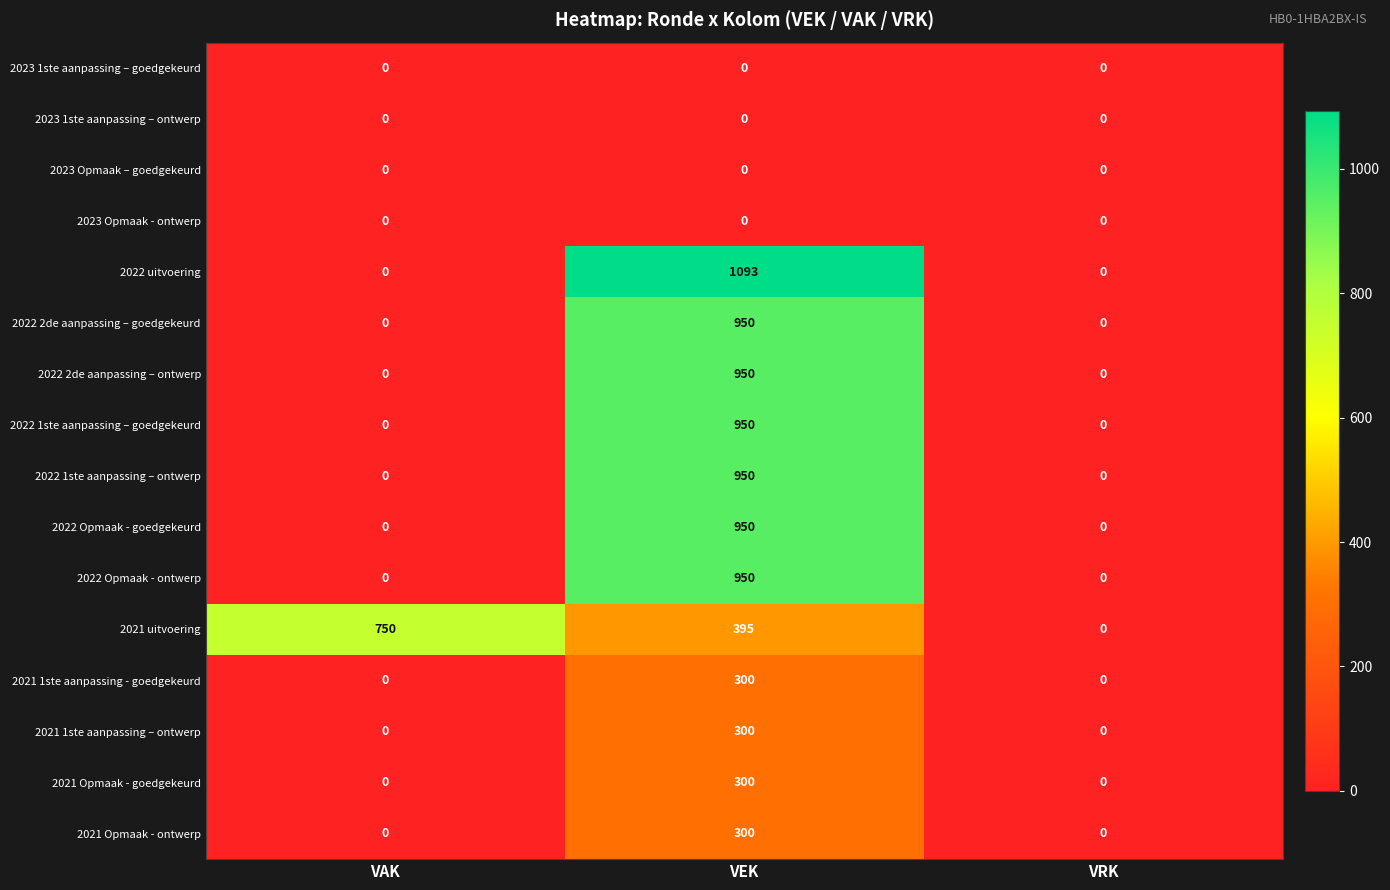

Which series has the largest total across all categories?

2021 uitvoering